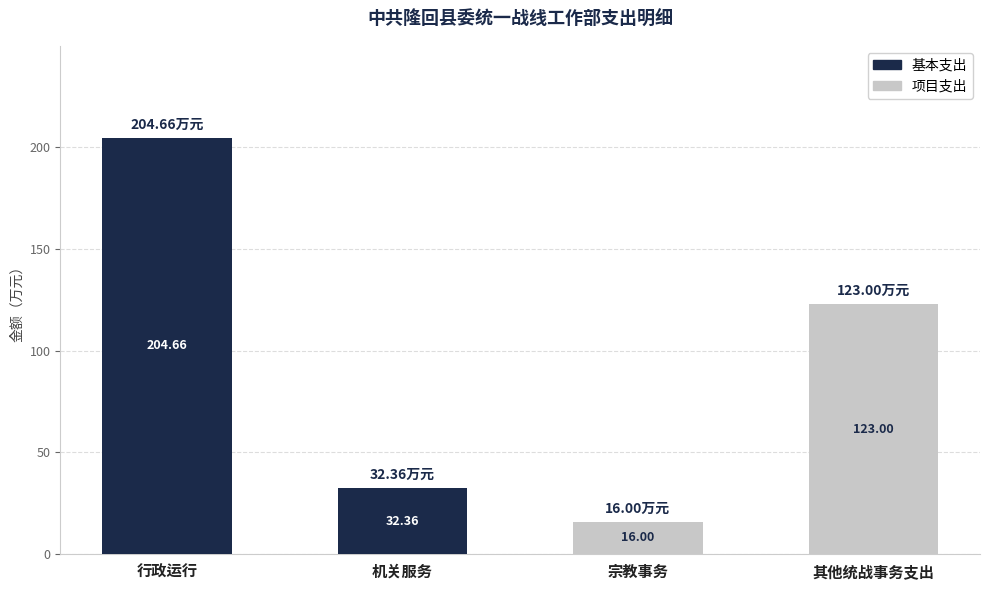

At which category is the sum across all series the highest?

行政运行